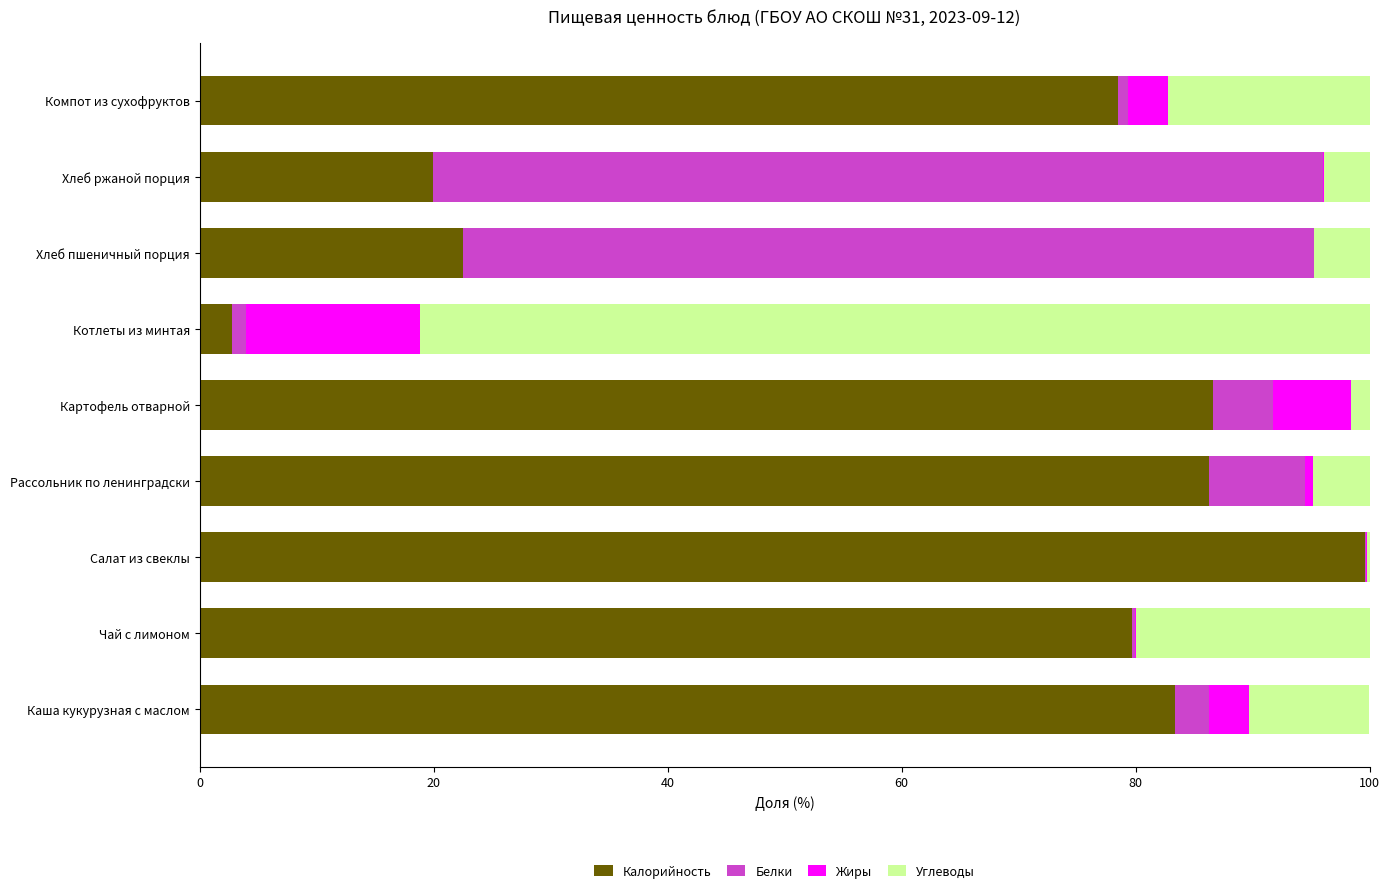

What is the highest value of the Калорийность series?

99.6